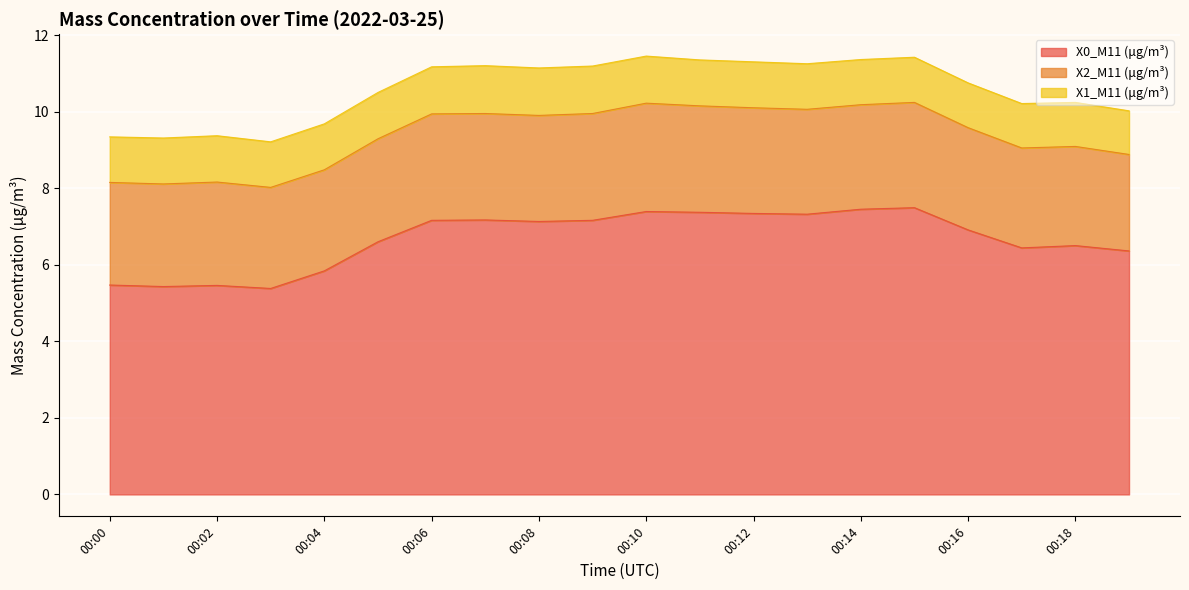

At how many categories does at least one series exceed 2?

20